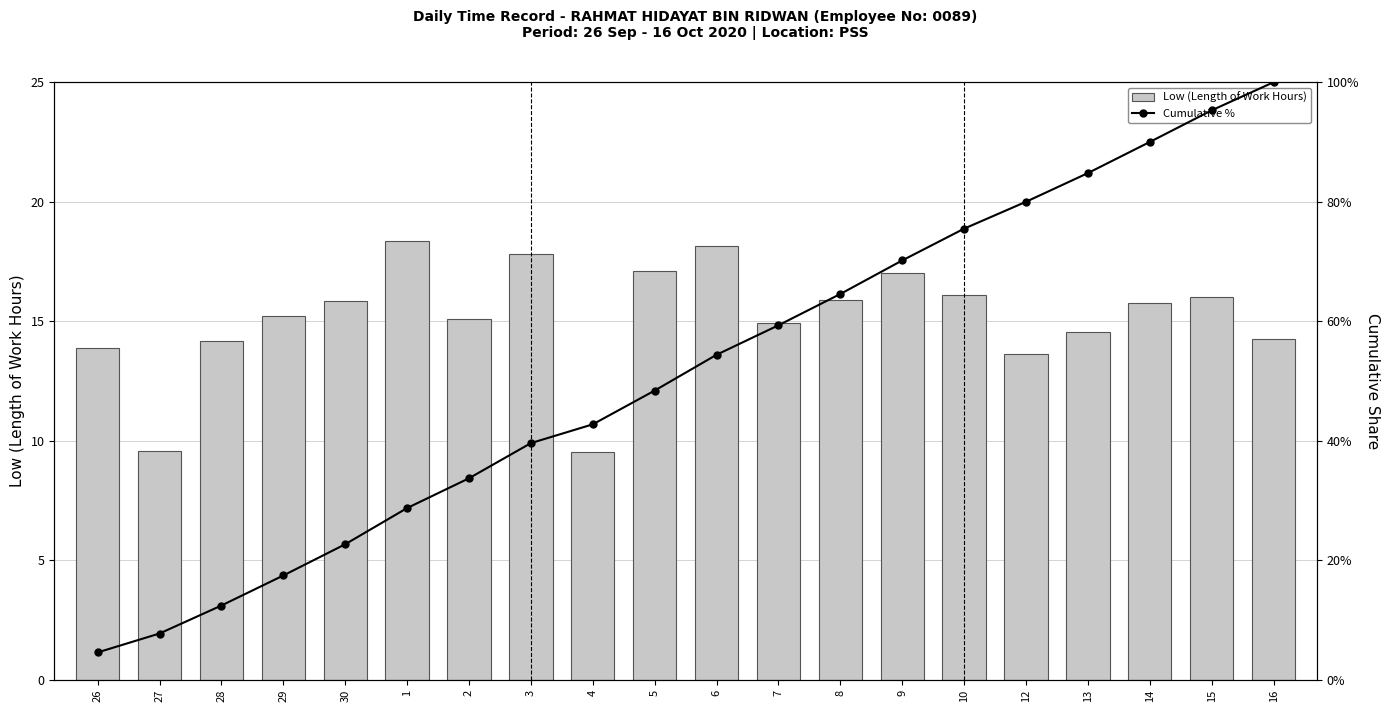

Between 26 and 27, which series saw the biggest shift?

Low (Length of Work Hours)